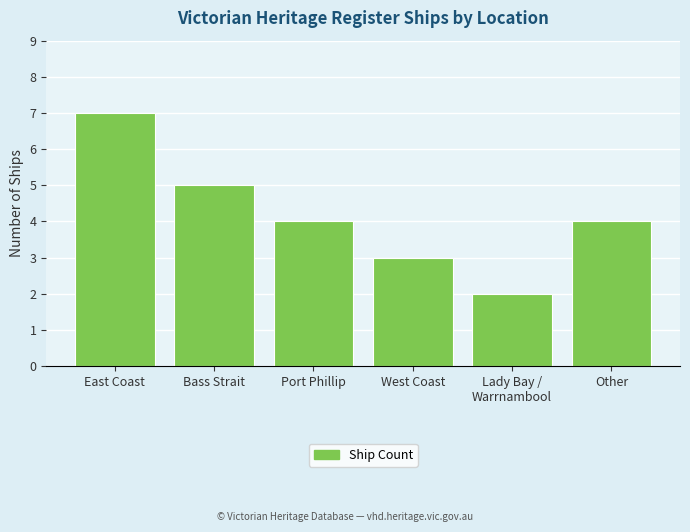

What is the average value?

4